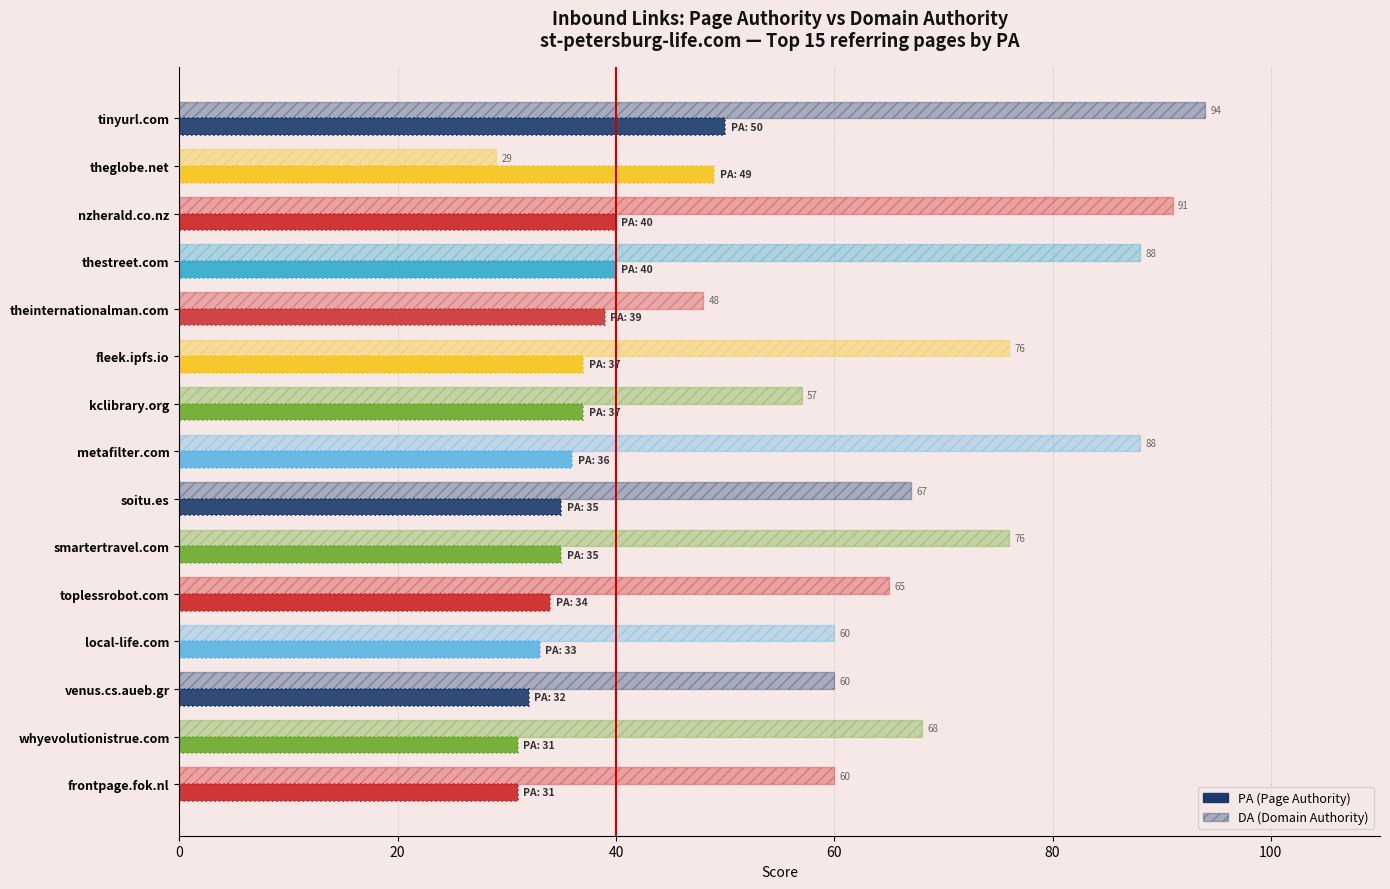

Rank the series at 11 from highest to lowest value.

DA (Domain Authority), PA (Page Authority)